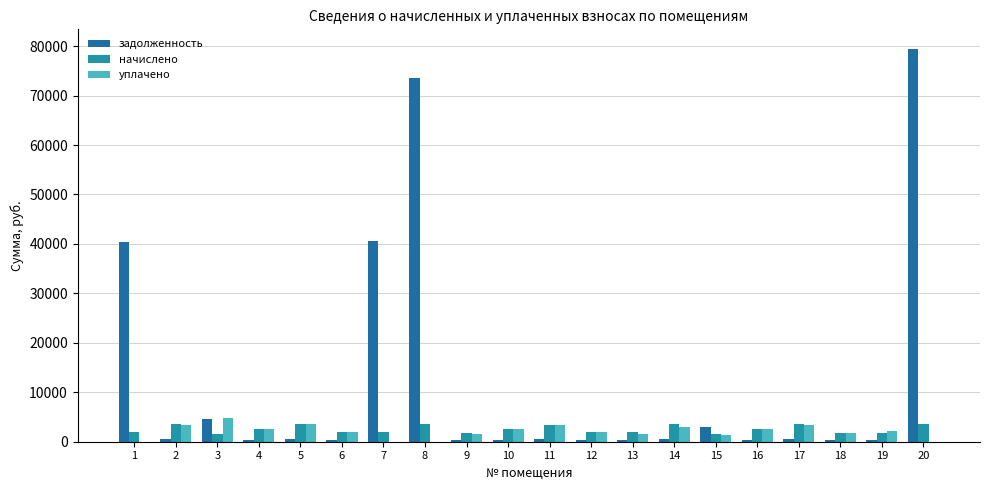

At 6, list the series in order from largest to smallest.

начислено, уплачено, задолженность